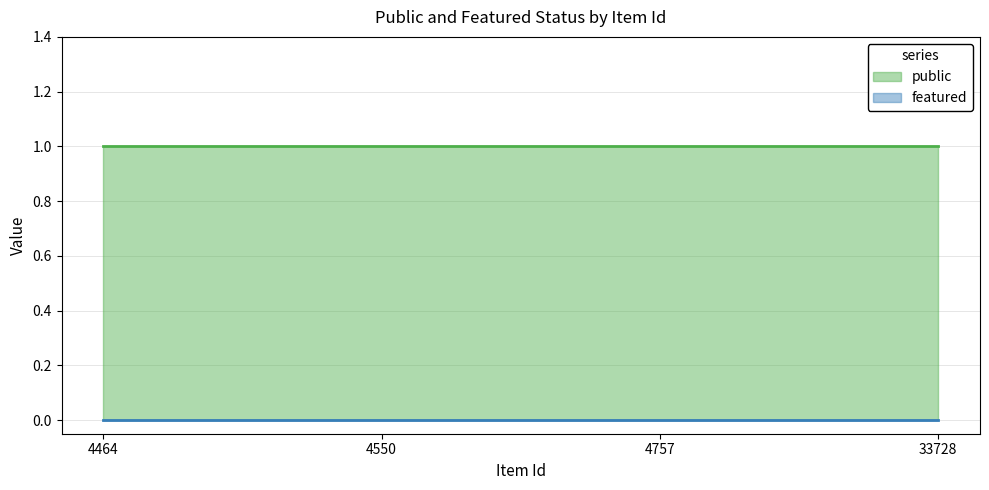

Which series has the largest total across all categories?

public